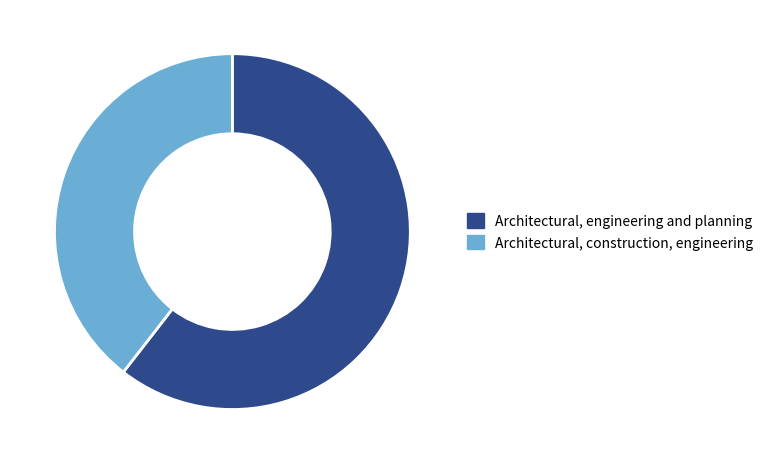

Rank the categories by value from highest to lowest.

Architectural, engineering and planning, Architectural, construction, engineering